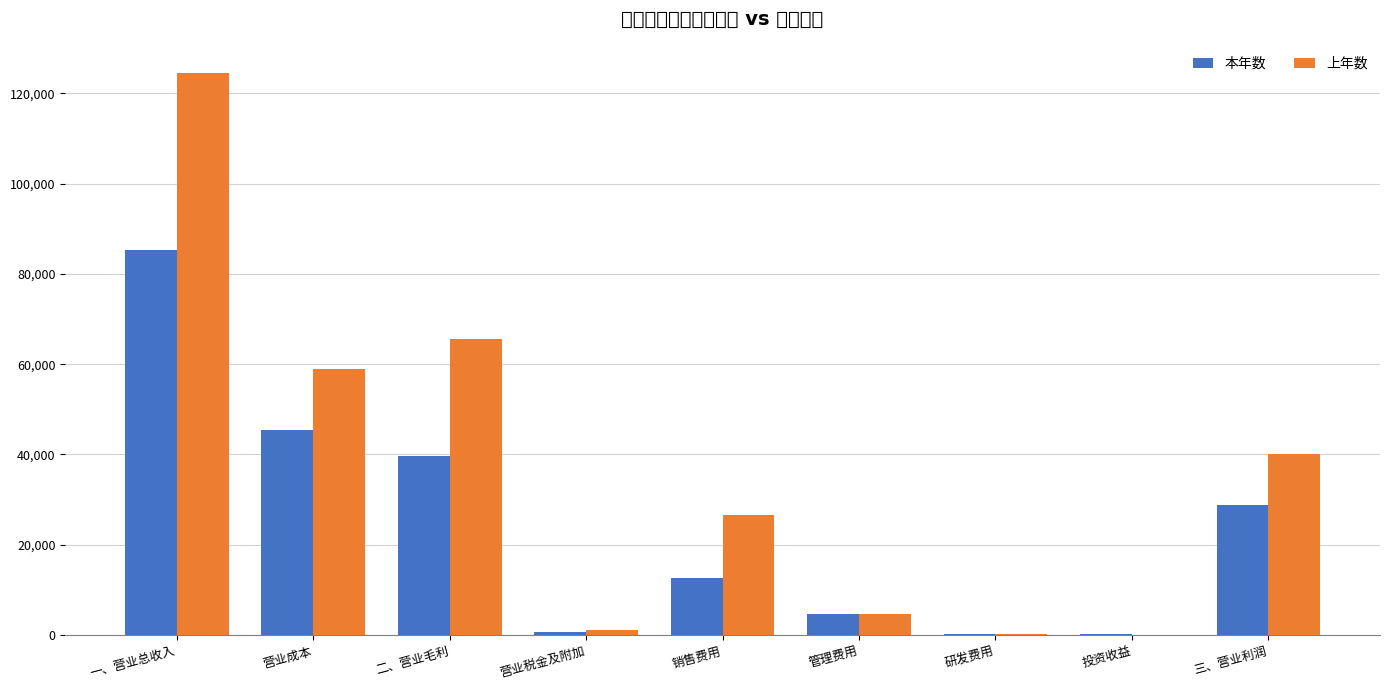

Which series changed the most between 研发费用 and 三、营业利润?

上年数